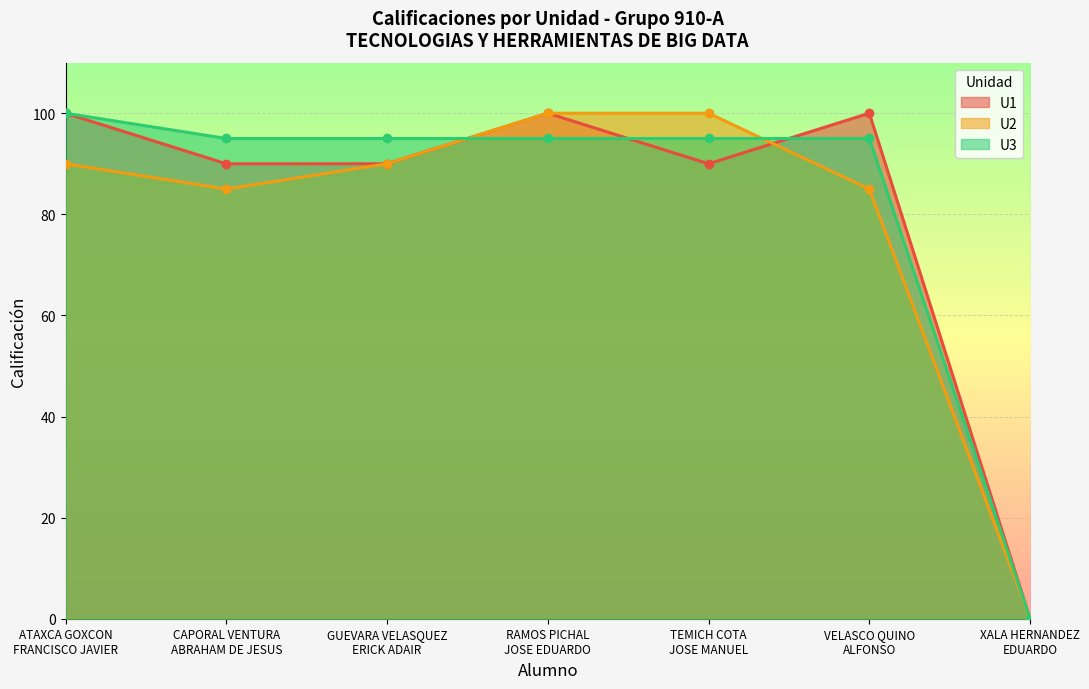

What is the value of the U3 point at the 4th from the left?

95